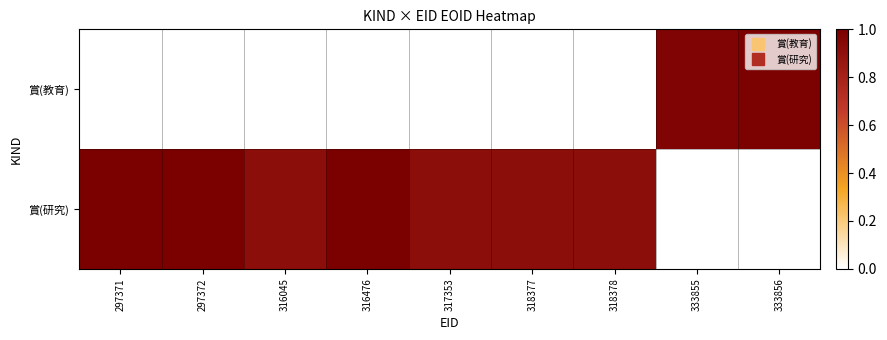

Reading left to right, extract all data points from this chart.

賞(教育): 297371=0.0	297372=0.0	316045=0.0	316476=0.0	317353=0.0	318377=0.0	318378=0.0	333855=1.0	333856=1.0
賞(研究): 297371=1.0	297372=1.0	316045=0.9	316476=1.0	317353=0.9	318377=0.9	318378=0.9	333855=0.0	333856=0.0